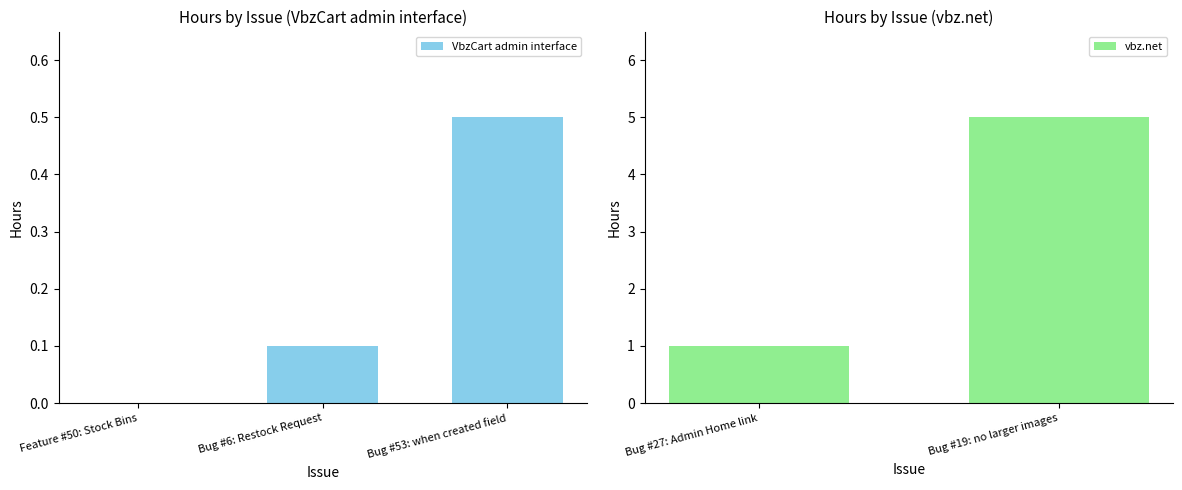

Reading left to right, list all the values displayed in this chart.

0.0	0.1	0.5	1.0	5.0